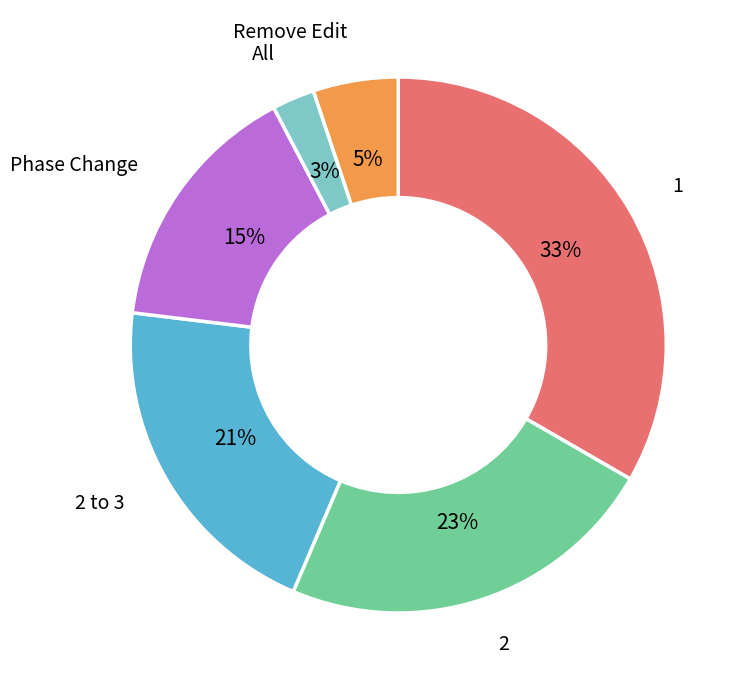

Is there any slice that represents more than half of the pie?

No